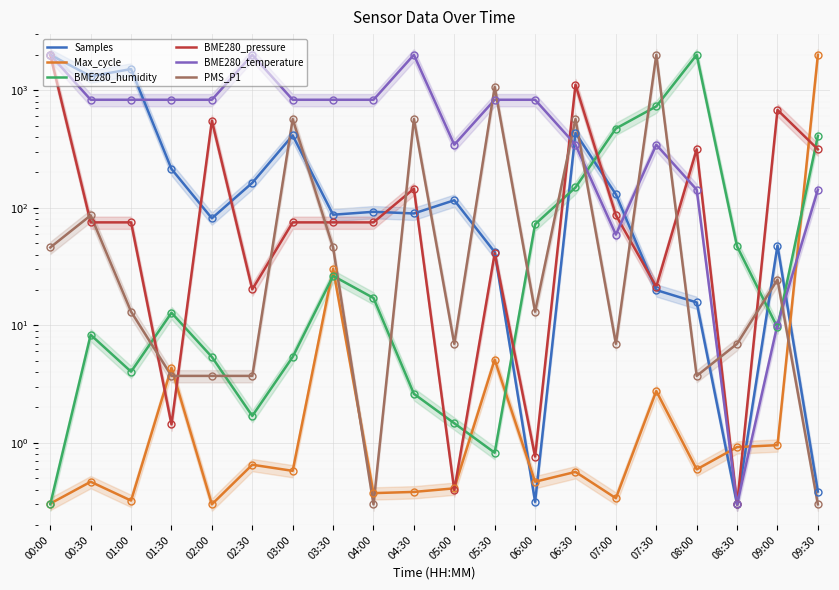

Which has a higher value, 07:30 or 06:30?

06:30